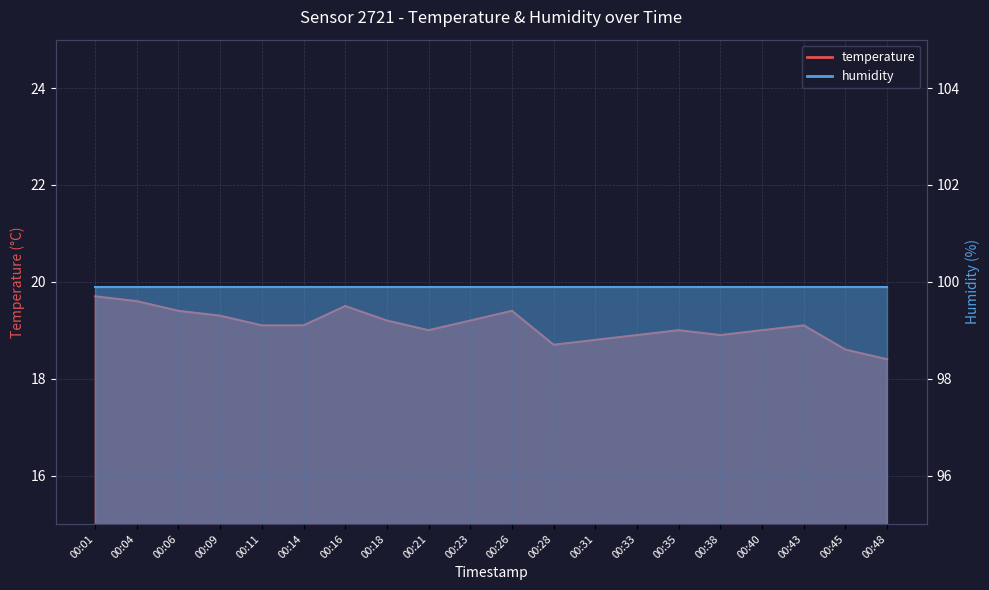

What is the value of the 3rd point from the left?

19.4